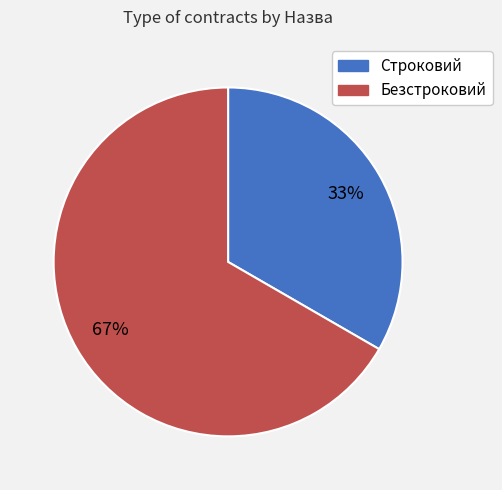

Count the number of slices in the pie.

2